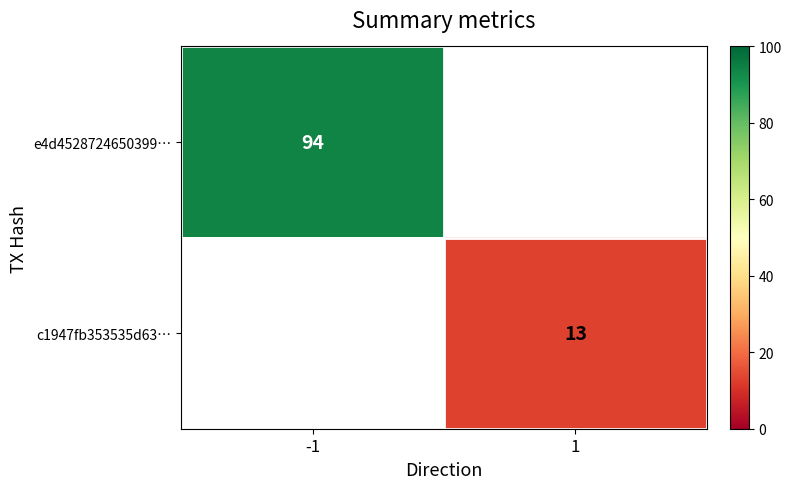

True or false: c1947fb353535d63… has a value of 13 at 1.

True